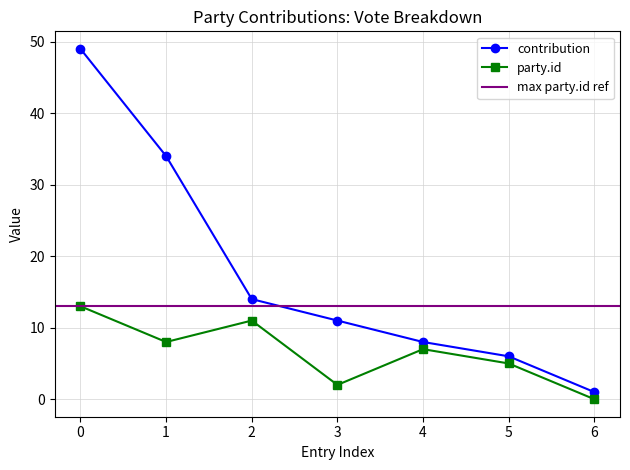

Rank the series by their average value, from lowest to highest.

party.id, contribution